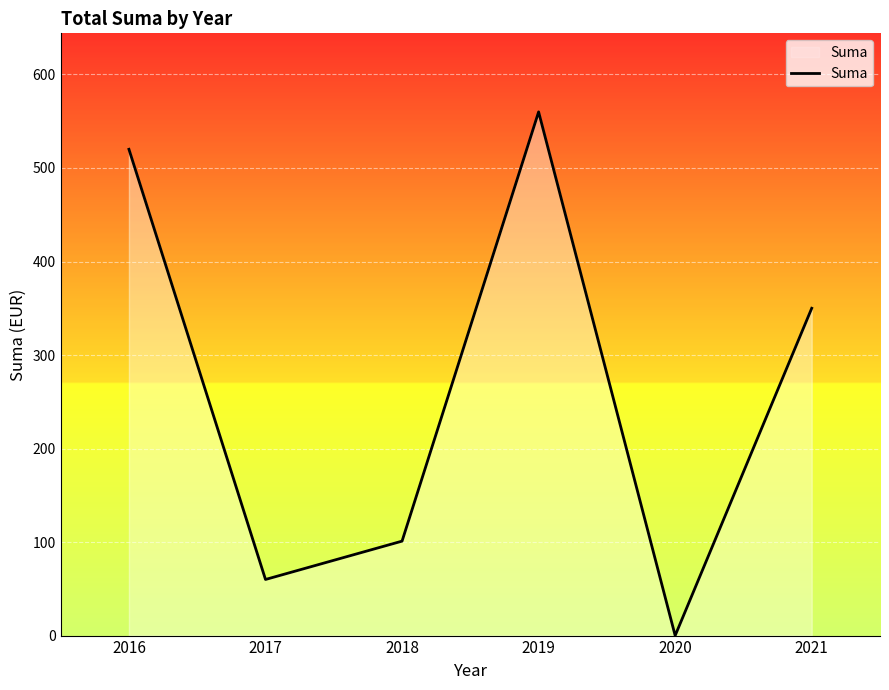

True or false: there are more than 1 points higher than both neighbors.

False